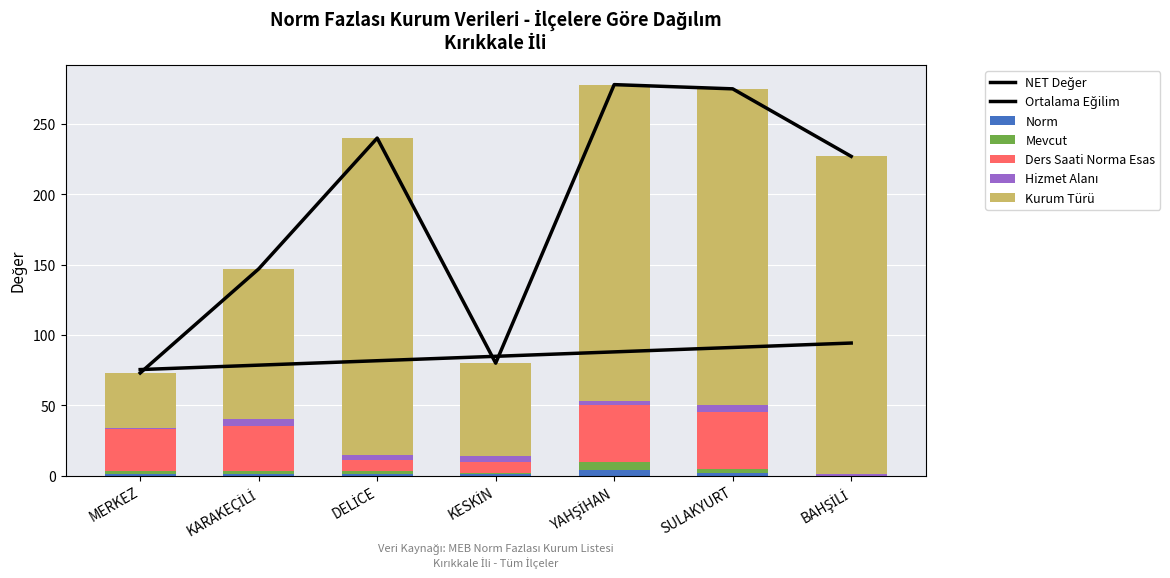

Between MERKEZ and BAHŞİLİ, which is larger?

MERKEZ